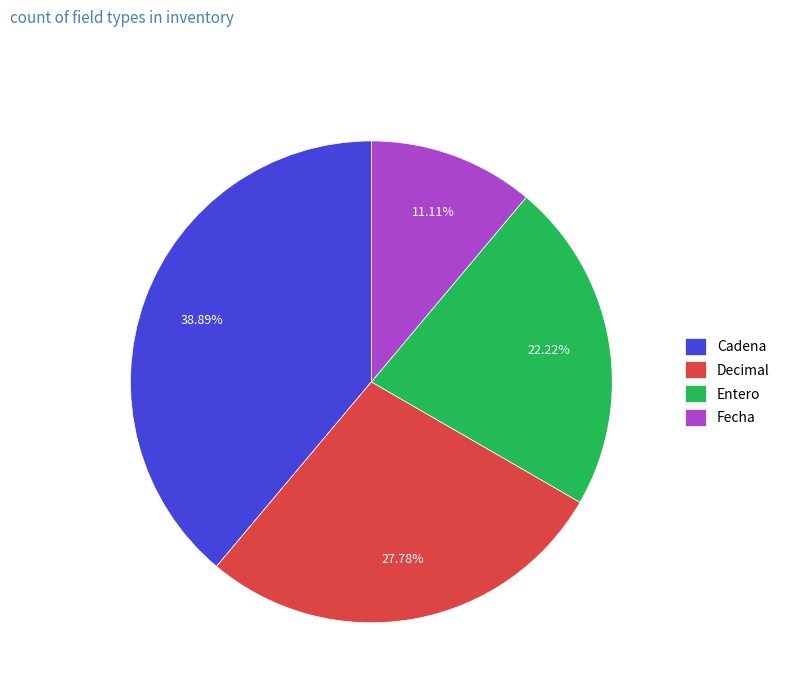

Is there a majority slice in this chart?

No